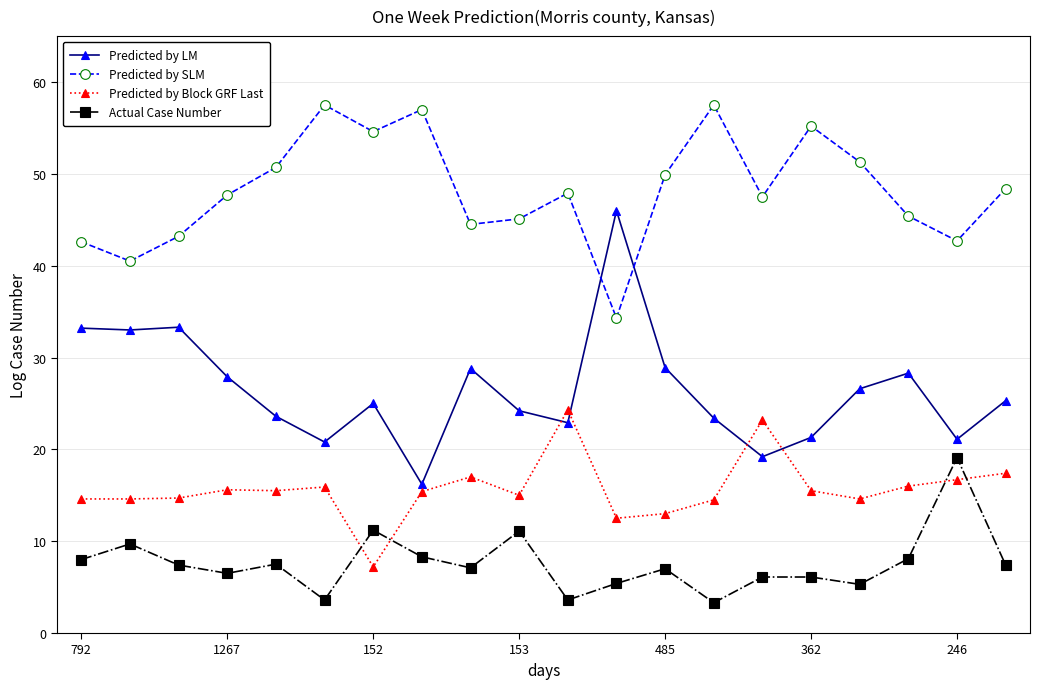

How many times do Predicted by Block GRF Last and Predicted by LM cross each other?

4